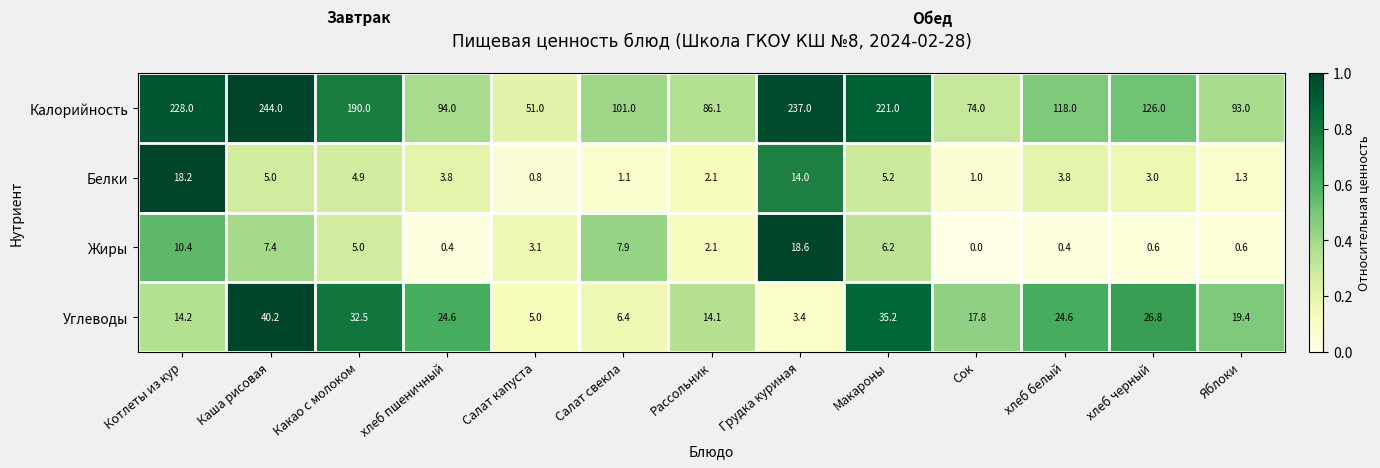

What is the difference between the highest and lowest values at Грудка куриная?

233.6